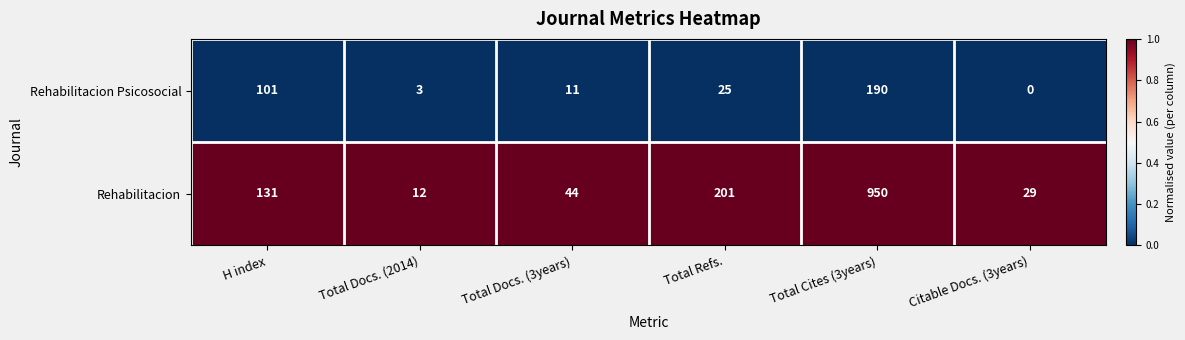

What is the difference between the highest and lowest values at Total Docs. (3years)?

33